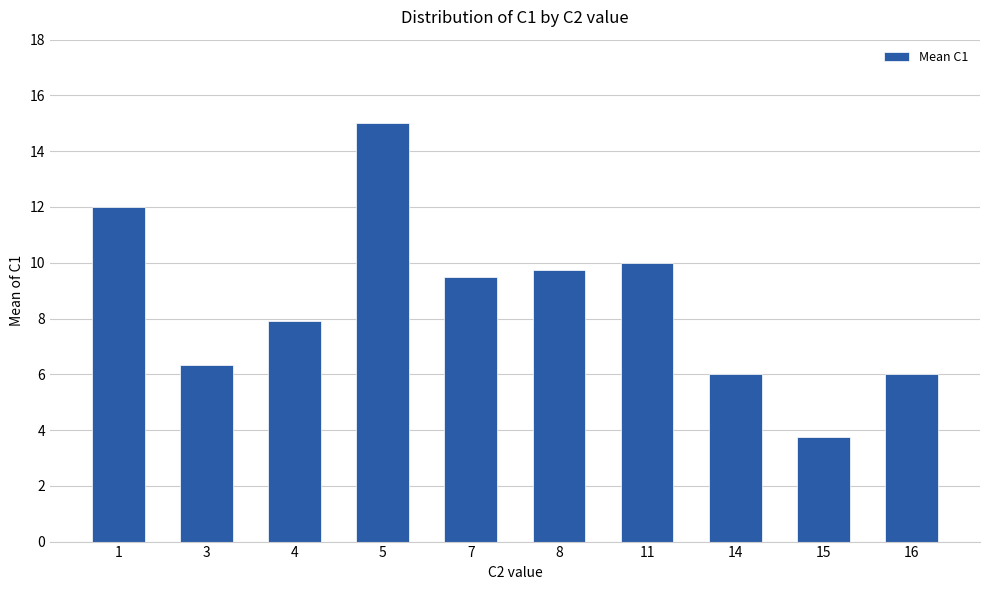

What is the ratio of the value at 4 to the value at 15?

2.1